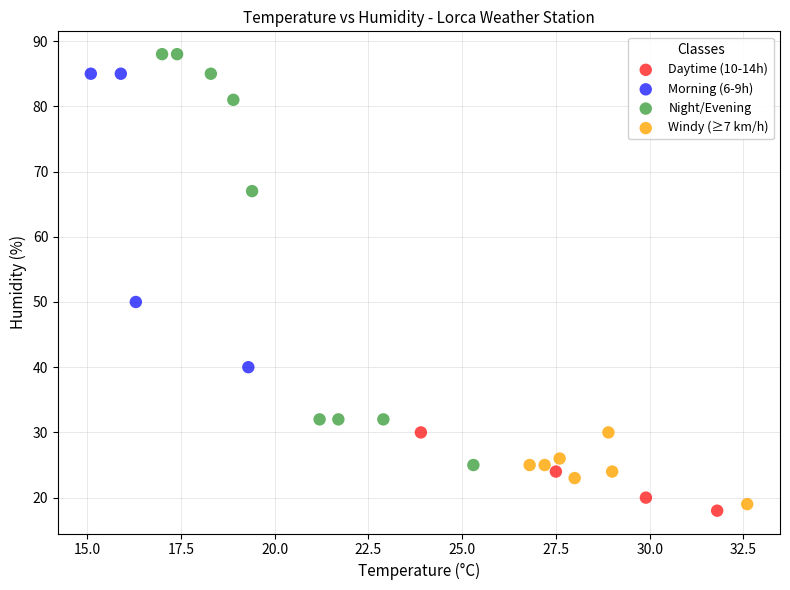

Which series has the largest Y range (max minus min)?

Night/Evening